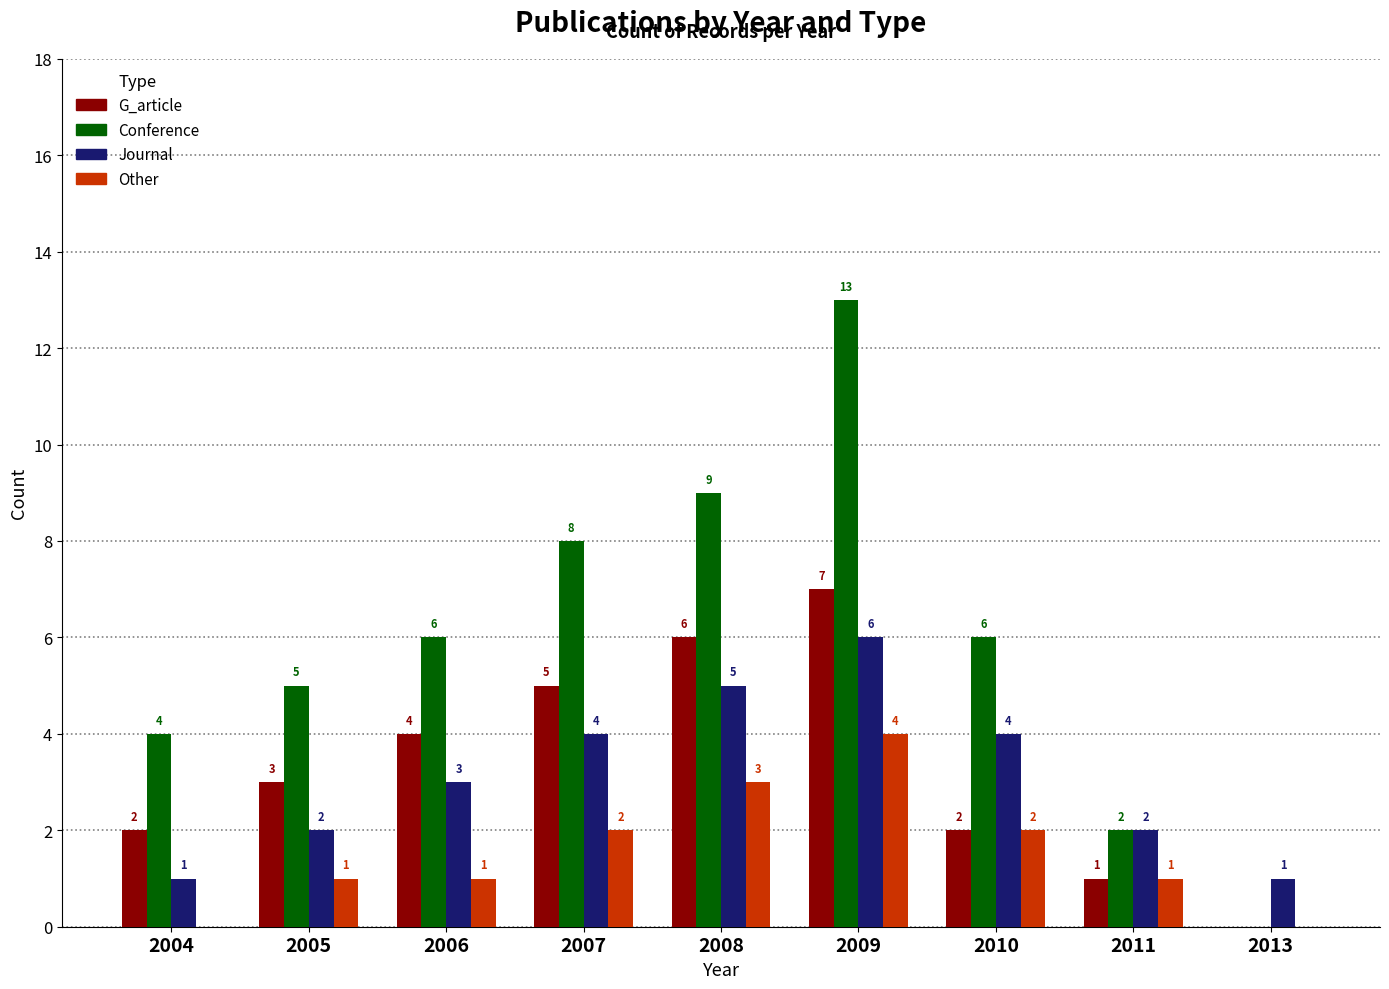

What is the sum of the Journal values at 2009 and 2011?

8